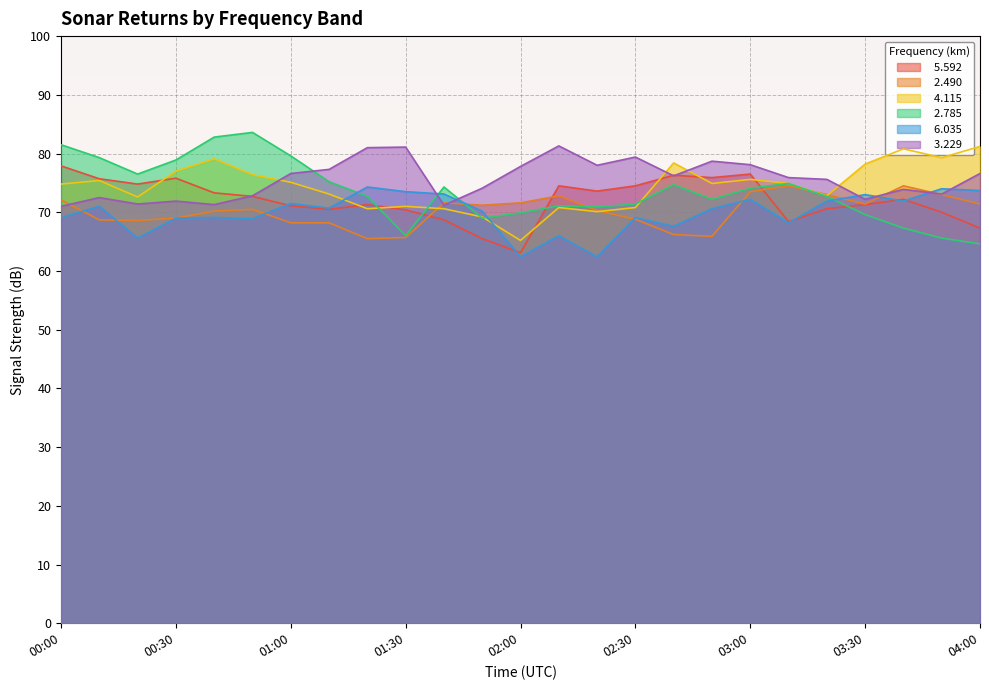

How many lines are shown in the chart?

6